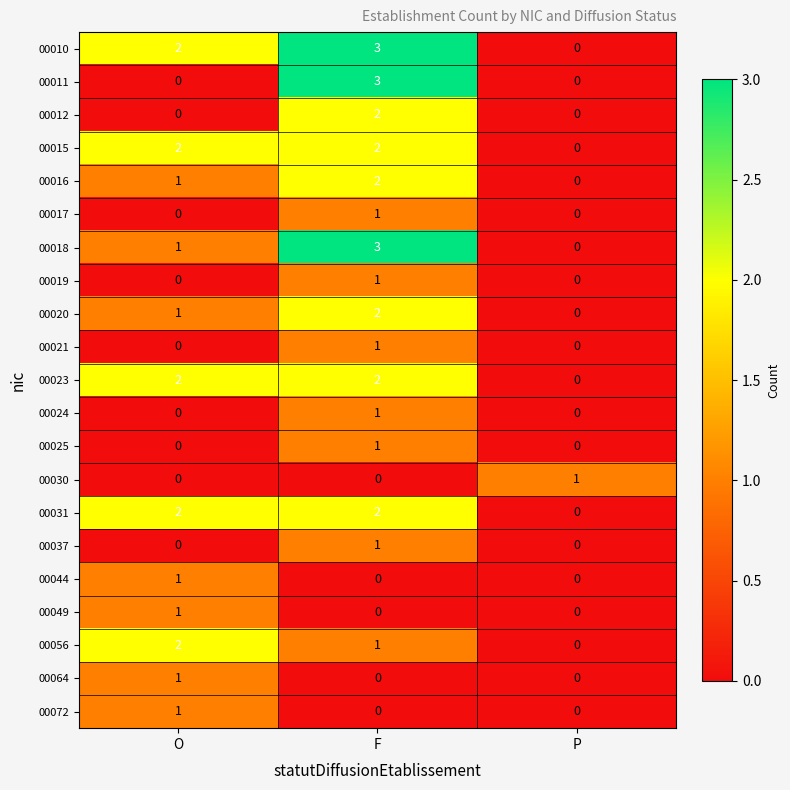

Which category has the highest value across all series?

F